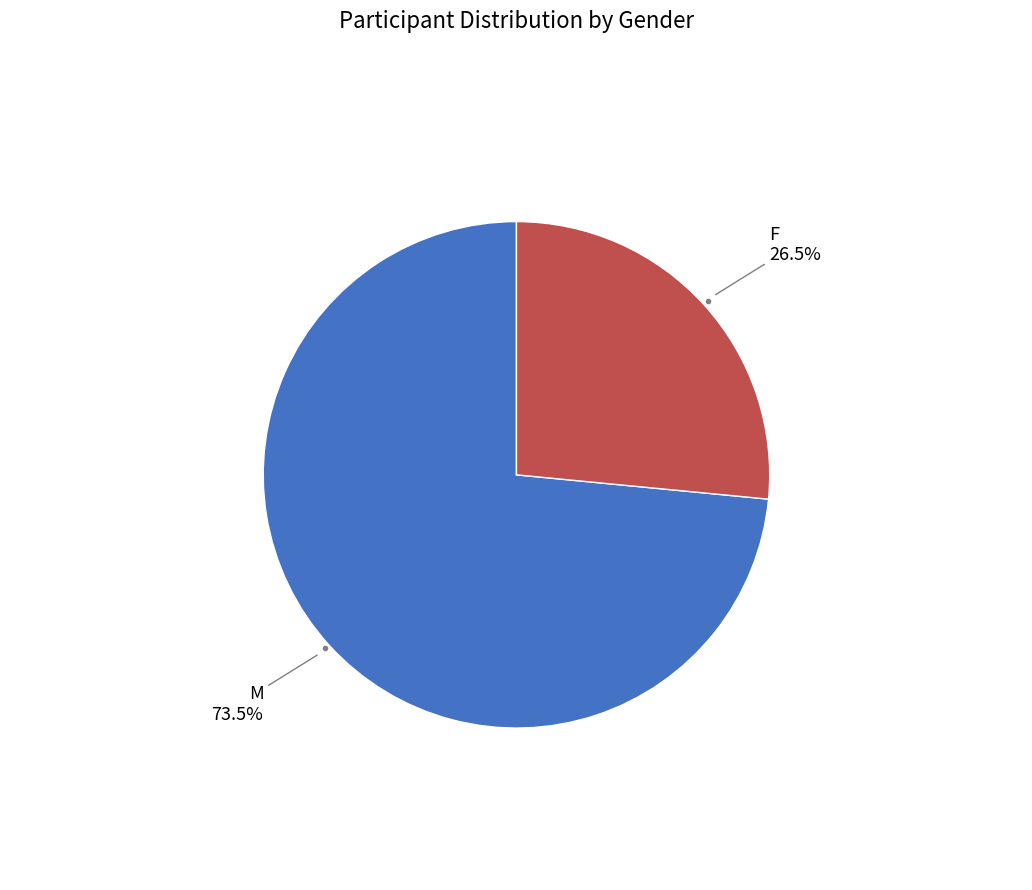

How many slices are in this pie chart?

2